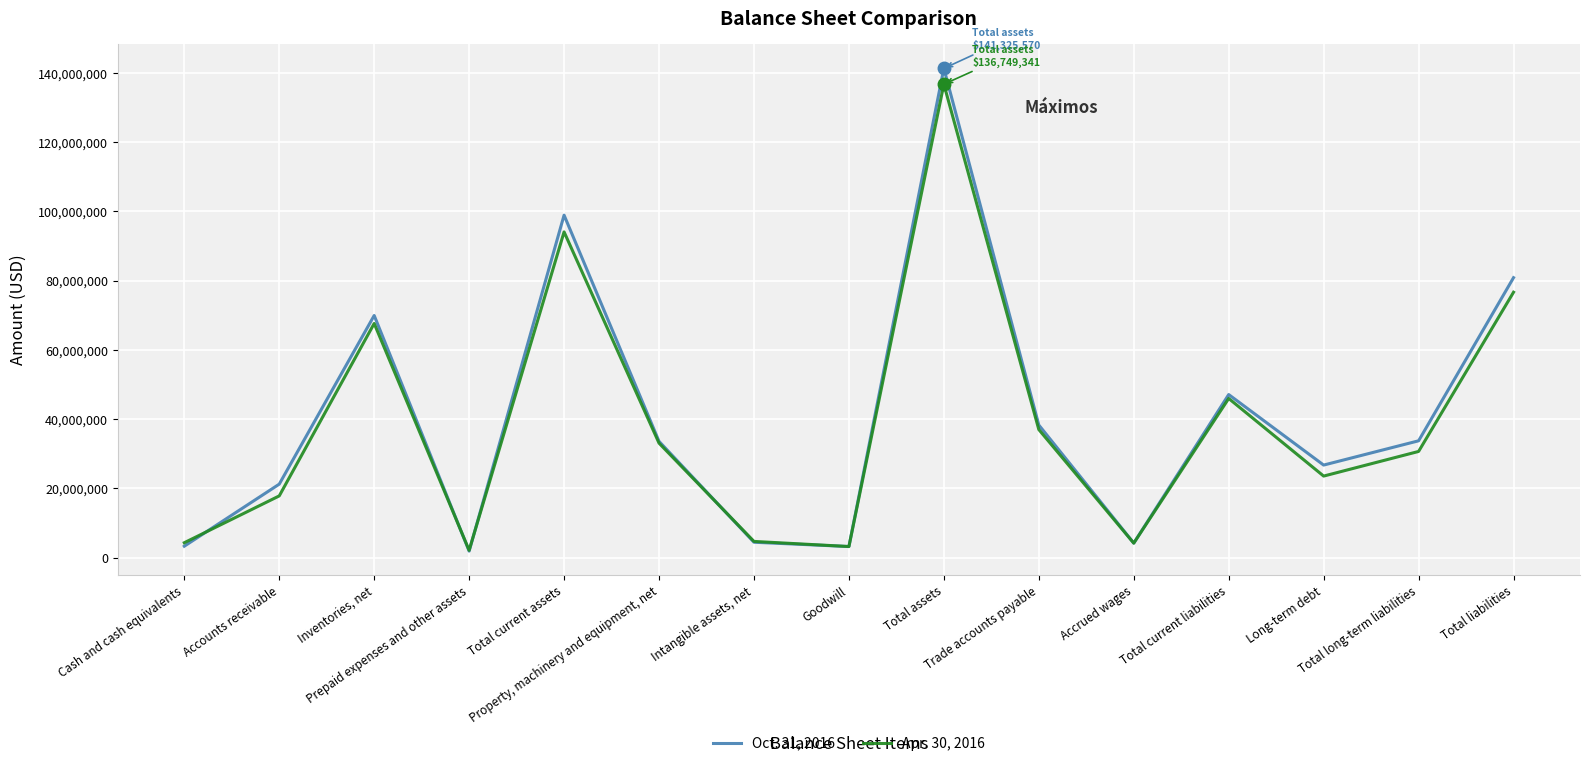

What is the maximum value for Oct. 31, 2016?

141325570